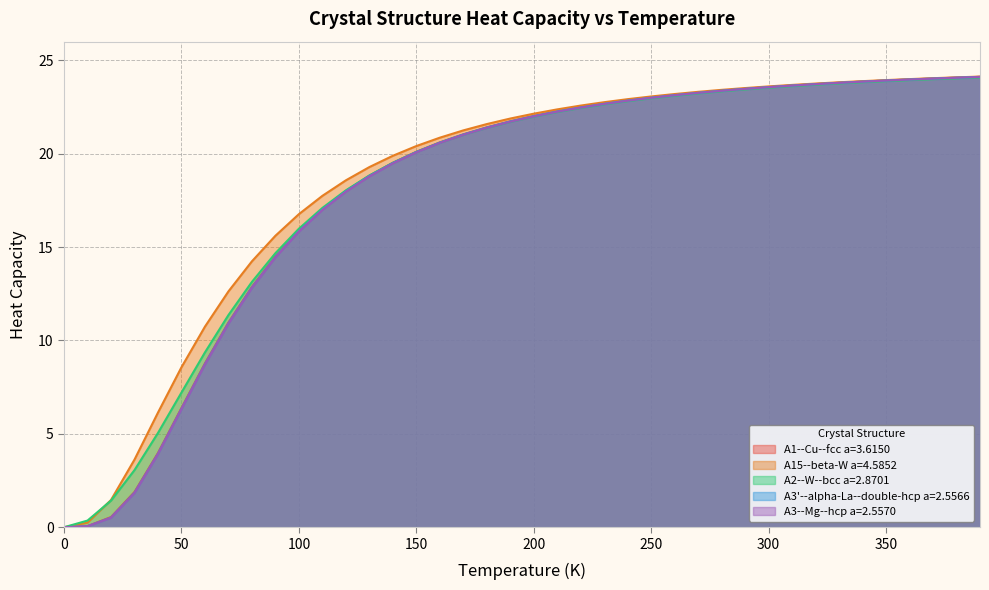

What is the average value of the A2--W--bcc a=2.8701 series?

18.2